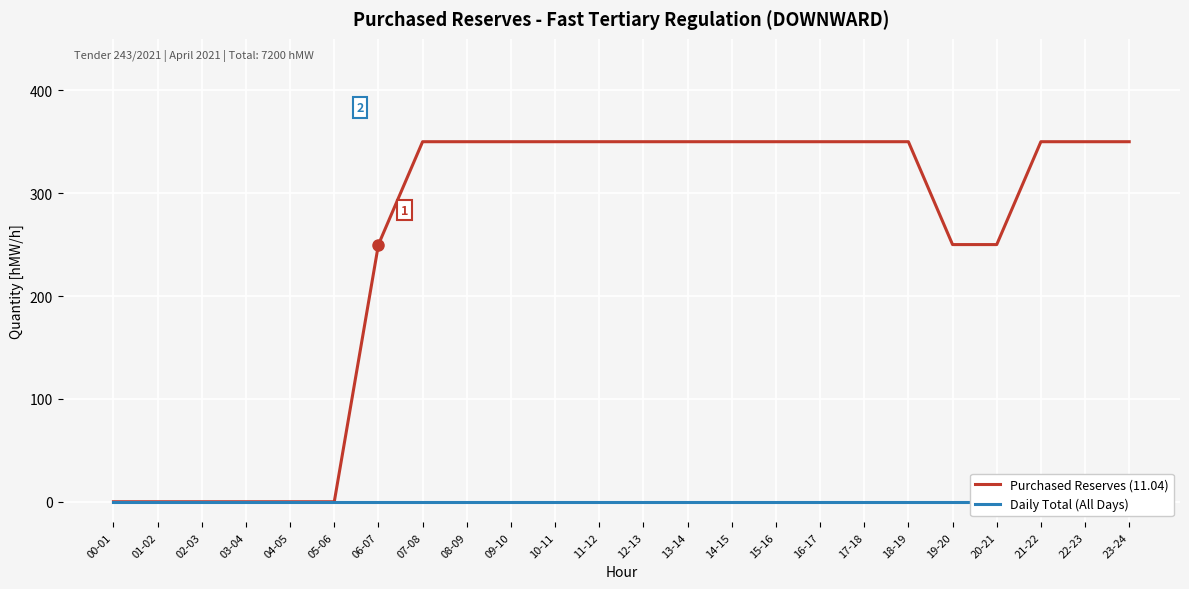

What is the difference between the maximum and minimum values in the Purchased Reserves (11.04) series?

350